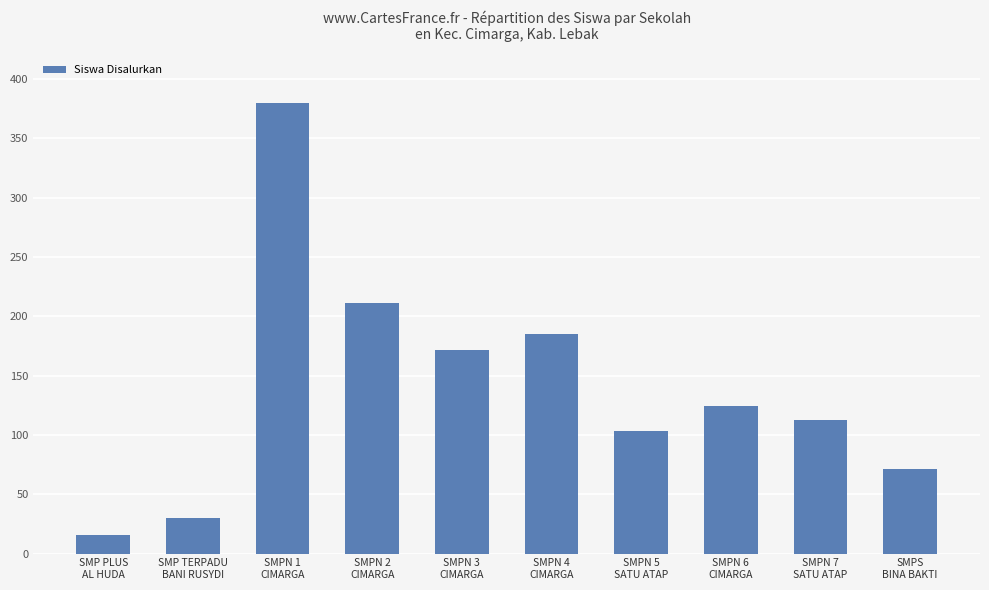

What is the approximate value at SMP PLUS
AL HUDA, to the nearest 10?

20